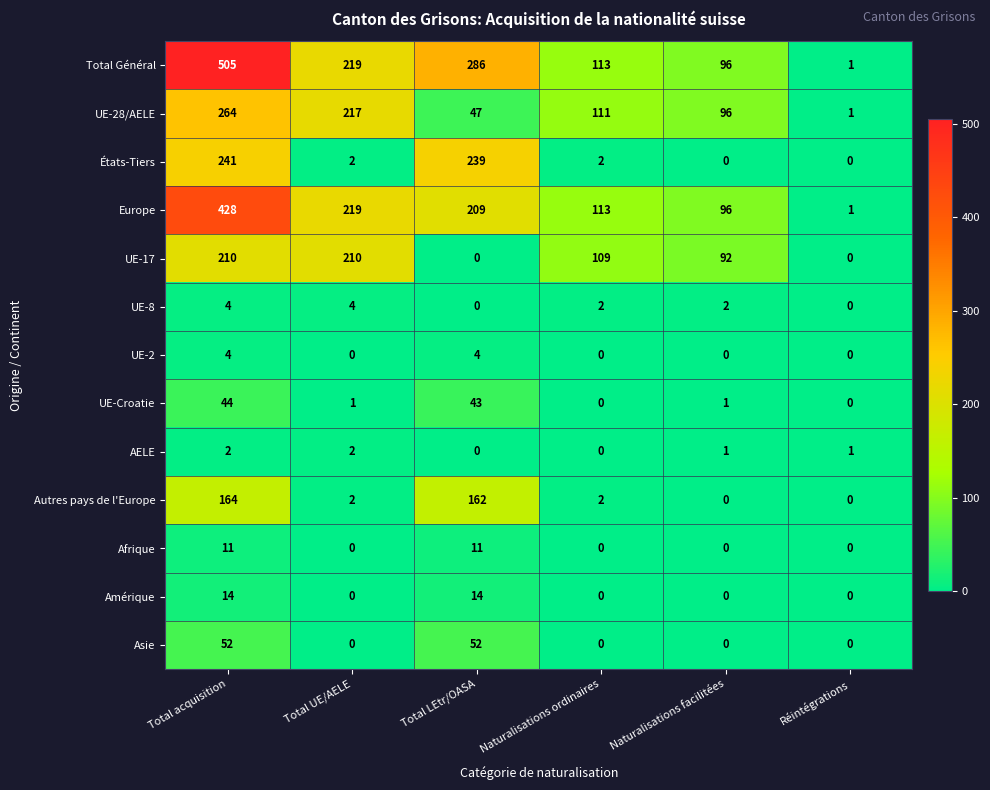

What is the total value across all series at Total LEtr/OASA?

1067